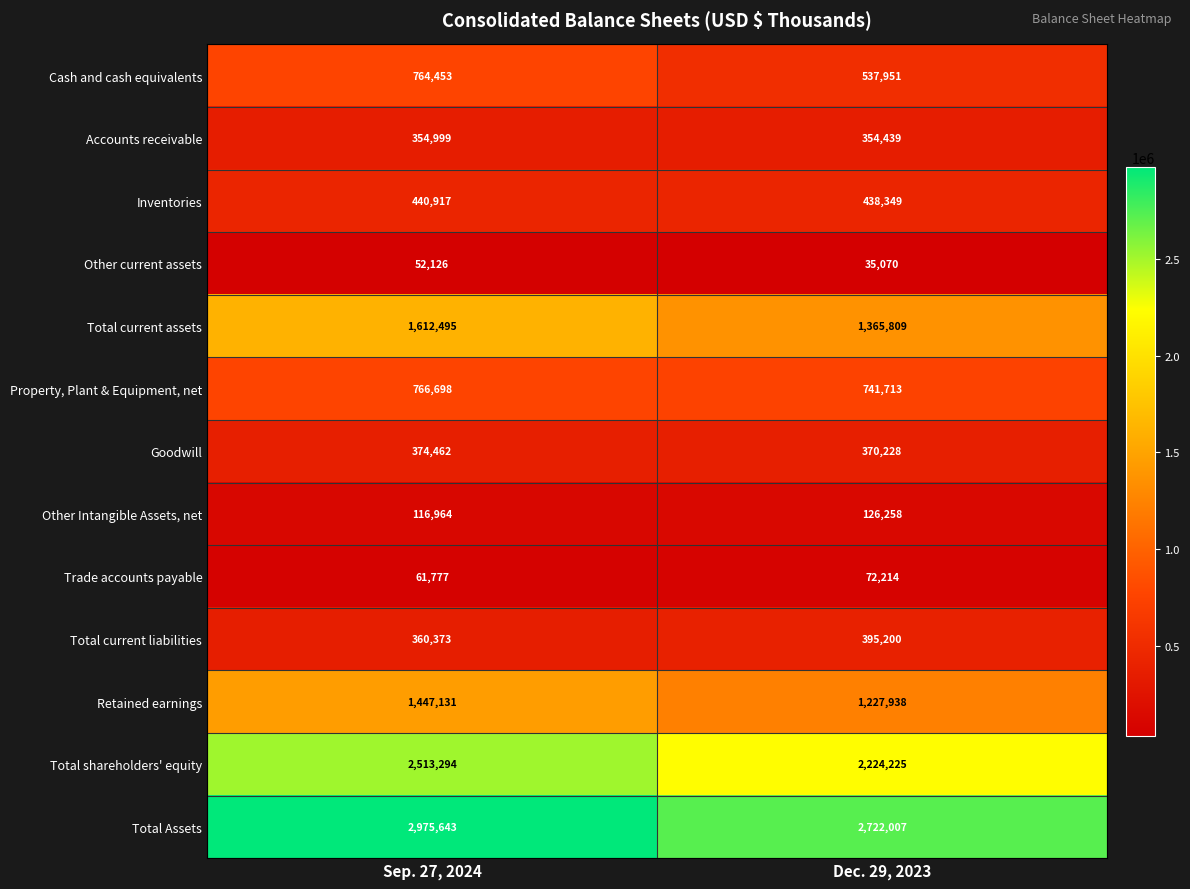

The Retained earnings series shows 687651 at Sep. 27, 2024. True or false?

False